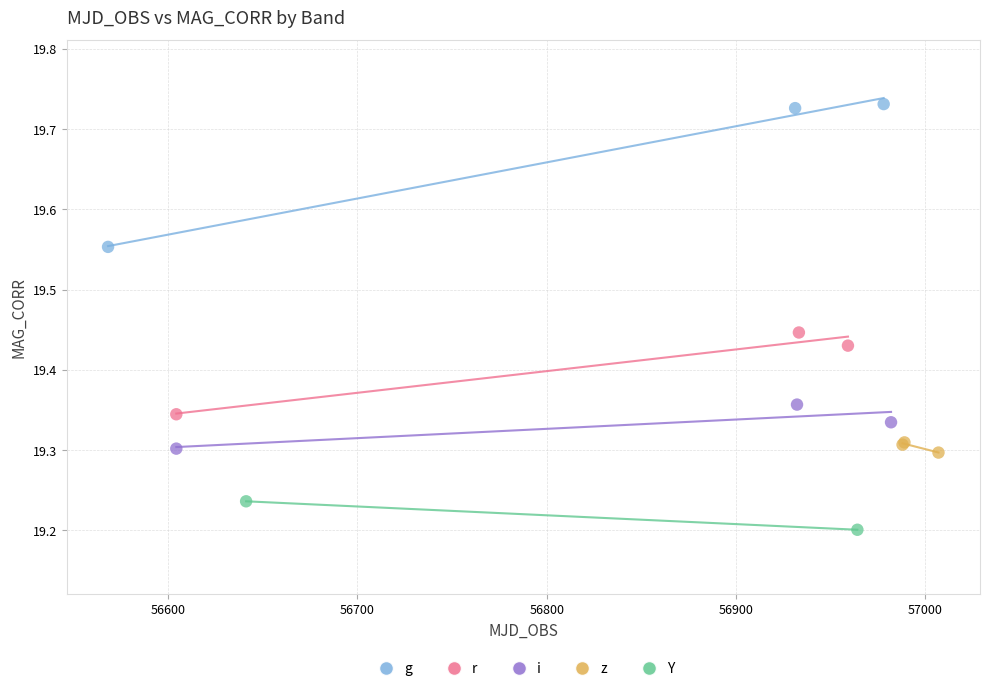

Which series has the widest spread of Y values?

g